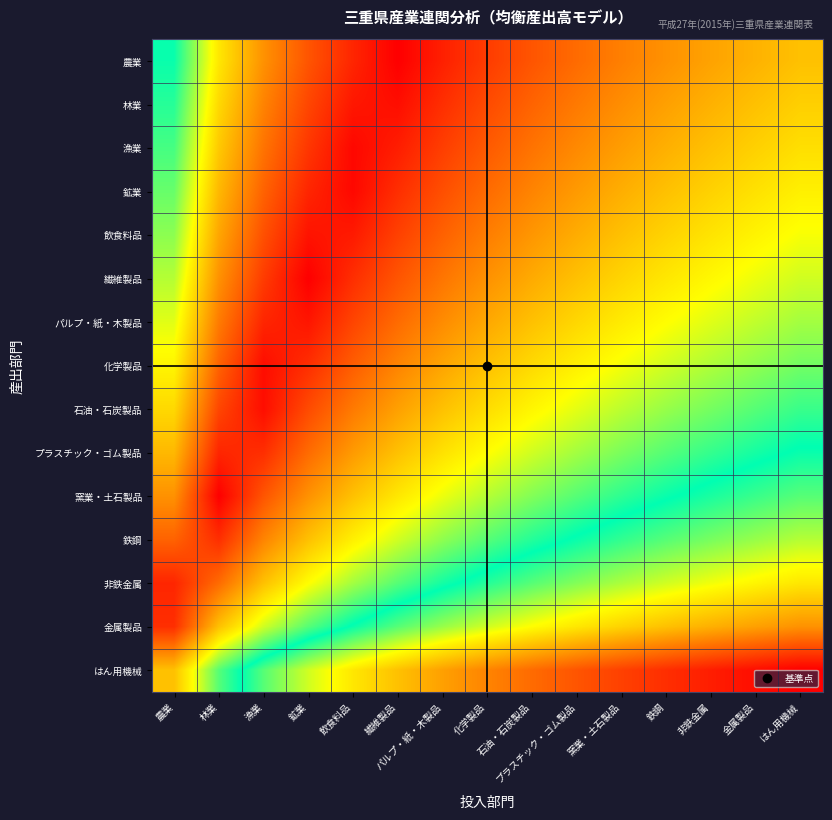

Reading left to right, transcribe all the data shown in this chart.

農業: 農業=1.8	林業=1.1	漁業=0.7	鉱業=0.4	飲食料品=0.2	繊維製品=0.0	パルプ・紙・木製品=0.2	化学製品=0.3	石油・石炭製品=0.4	プラスチック・ゴム製品=0.5	窯業・土石製品=0.6	鉄鋼=0.7	非鉄金属=0.8	金属製品=0.8	はん用機械=0.9
林業: 農業=1.7	林業=1.0	漁業=0.6	鉱業=0.3	飲食料品=0.1	繊維製品=0.1	パルプ・紙・木製品=0.2	化学製品=0.4	石油・石炭製品=0.5	プラスチック・ゴム製品=0.6	窯業・土石製品=0.7	鉄鋼=0.8	非鉄金属=0.8	金属製品=0.9	はん用機械=1.0
漁業: 農業=1.6	林業=1.0	漁業=0.6	鉱業=0.3	飲食料品=0.0	繊維製品=0.1	パルプ・紙・木製品=0.3	化学製品=0.4	石油・石炭製品=0.5	プラスチック・ゴム製品=0.7	窯業・土石製品=0.7	鉄鋼=0.8	非鉄金属=0.9	金属製品=1.0	はん用機械=1.1
鉱業: 農業=1.6	林業=0.9	漁業=0.5	鉱業=0.2	飲食料品=0.0	繊維製品=0.2	パルプ・紙・木製品=0.4	化学製品=0.5	石油・石炭製品=0.6	プラスチック・ゴム製品=0.7	窯業・土石製品=0.8	鉄鋼=0.9	非鉄金属=1.0	金属製品=1.1	はん用機械=1.1
飲食料品: 農業=1.5	林業=0.8	漁業=0.4	鉱業=0.1	飲食料品=0.1	繊維製品=0.3	パルプ・紙・木製品=0.5	化学製品=0.6	石油・石炭製品=0.7	プラスチック・ゴム製品=0.8	窯業・土石製品=0.9	鉄鋼=1.0	非鉄金属=1.1	金属製品=1.2	はん用機械=1.2
繊維製品: 農業=1.4	林業=0.7	漁業=0.3	鉱業=0.0	飲食料品=0.2	繊維製品=0.4	パルプ・紙・木製品=0.6	化学製品=0.7	石油・石炭製品=0.8	プラスチック・ゴム製品=0.9	窯業・土石製品=1.0	鉄鋼=1.1	非鉄金属=1.2	金属製品=1.3	はん用機械=1.3
パルプ・紙・木製品: 農業=1.3	林業=0.6	漁業=0.2	鉱業=0.1	飲食料品=0.3	繊維製品=0.5	パルプ・紙・木製品=0.7	化学製品=0.8	石油・石炭製品=0.9	プラスチック・ゴム製品=1.0	窯業・土石製品=1.1	鉄鋼=1.2	非鉄金属=1.3	金属製品=1.4	はん用機械=1.4
化学製品: 農業=1.2	林業=0.5	漁業=0.1	鉱業=0.2	飲食料品=0.4	繊維製品=0.6	パルプ・紙・木製品=0.8	化学製品=0.9	石油・石炭製品=1.0	プラスチック・ゴム製品=1.1	窯業・土石製品=1.2	鉄鋼=1.3	非鉄金属=1.4	金属製品=1.5	はん用機械=1.5
石油・石炭製品: 農業=1.0	林業=0.3	漁業=0.1	鉱業=0.4	飲食料品=0.6	繊維製品=0.8	パルプ・紙・木製品=0.9	化学製品=1.0	石油・石炭製品=1.2	プラスチック・ゴム製品=1.3	窯業・土石製品=1.4	鉄鋼=1.5	非鉄金属=1.5	金属製品=1.6	はん用機械=1.7
プラスチック・ゴム製品: 農業=0.9	林業=0.2	漁業=0.2	鉱業=0.5	飲食料品=0.7	繊維製品=0.9	パルプ・紙・木製品=1.1	化学製品=1.2	石油・石炭製品=1.3	プラスチック・ゴム製品=1.4	窯業・土石製品=1.5	鉄鋼=1.6	非鉄金属=1.7	金属製品=1.8	はん用機械=1.8
窯業・土石製品: 農業=0.7	林業=0.0	漁業=0.4	鉱業=0.7	飲食料品=0.9	繊維製品=1.1	パルプ・紙・木製品=1.3	化学製品=1.4	石油・石炭製品=1.5	プラスチック・ゴム製品=1.6	窯業・土石製品=1.7	鉄鋼=1.8	非鉄金属=1.9	金属製品=1.9	はん用機械=2.0
鉄鋼: 農業=0.5	林業=0.2	漁業=0.6	鉱業=0.9	飲食料品=1.1	繊維製品=1.3	パルプ・紙・木製品=1.5	化学製品=1.6	石油・石炭製品=1.7	プラスチック・ゴム製品=1.8	窯業・土石製品=1.9	鉄鋼=2.0	非鉄金属=2.1	金属製品=2.2	はん用機械=2.2
非鉄金属: 農業=0.2	林業=0.5	漁業=0.9	鉱業=1.2	飲食料品=1.4	繊維製品=1.6	パルプ・紙・木製品=1.8	化学製品=1.9	石油・石炭製品=2.0	プラスチック・ゴム製品=2.1	窯業・土石製品=2.2	鉄鋼=2.3	非鉄金属=2.4	金属製品=2.5	はん用機械=2.5
金属製品: 農業=0.2	林業=0.9	漁業=1.3	鉱業=1.6	飲食料品=1.8	繊維製品=2.0	パルプ・紙・木製品=2.2	化学製品=2.3	石油・石炭製品=2.4	プラスチック・ゴム製品=2.5	窯業・土石製品=2.6	鉄鋼=2.7	非鉄金属=2.8	金属製品=2.9	はん用機械=2.9
はん用機械: 農業=0.9	林業=1.6	漁業=2.0	鉱業=2.3	飲食料品=2.5	繊維製品=2.7	パルプ・紙・木製品=2.9	化学製品=3.0	石油・石炭製品=3.1	プラスチック・ゴム製品=3.2	窯業・土石製品=3.3	鉄鋼=3.4	非鉄金属=3.5	金属製品=3.6	はん用機械=3.6